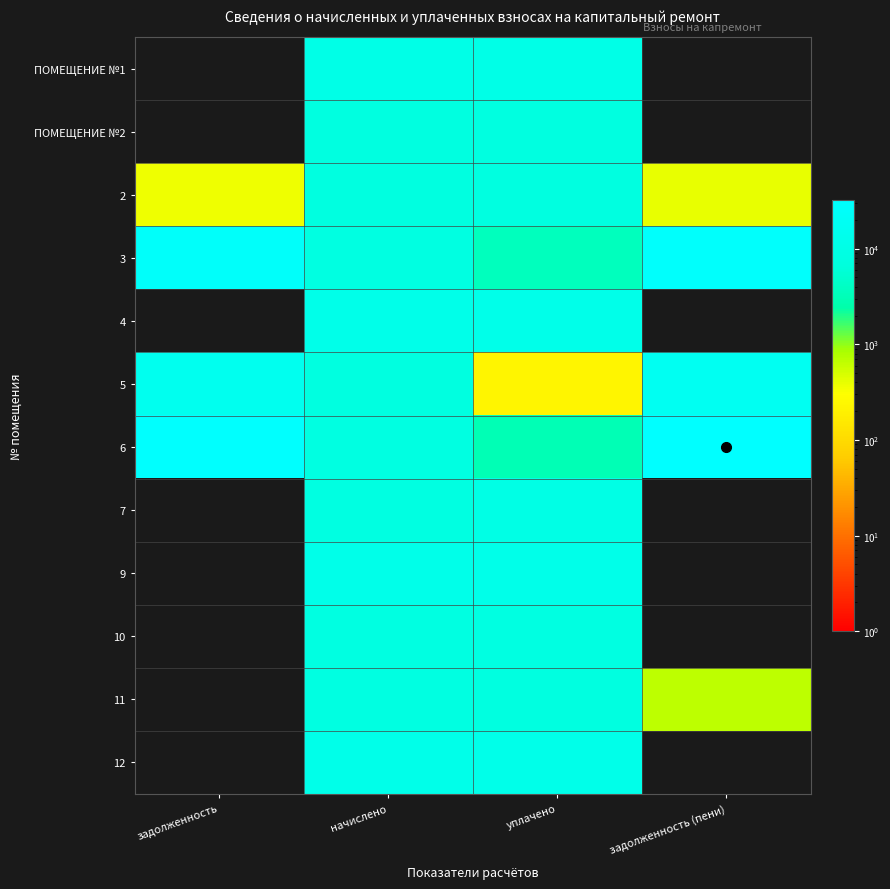

Reading left to right, list all the values displayed in this chart.

ПОМЕЩЕНИЕ №1: задолженность=0.0	начислено=11161.4	уплачено=11161.4	задолженность (пени)=0.0
ПОМЕЩЕНИЕ №2: задолженность=0.0	начислено=8097.8	уплачено=8097.8	задолженность (пени)=0.0
2: задолженность=361.9	начислено=8147.5	уплачено=8071.0	задолженность (пени)=389.2
3: задолженность=26173.5	начислено=8429.0	уплачено=3548.3	задолженность (пени)=27578.3
4: задолженность=0.0	начислено=11989.4	уплачено=11989.4	задолженность (пени)=0.0
5: задолженность=15598.3	начислено=8131.0	уплачено=225.9	задолженность (пени)=17631.0
6: задолженность=30273.4	начислено=8395.9	уплачено=3002.7	задолженность (пени)=32372.4
7: задолженность=0.0	начислено=8478.7	уплачено=9785.9	задолженность (пени)=0.0
9: задолженность=0.0	начислено=12171.6	уплачено=12171.6	задолженность (пени)=0.0
10: задолженность=0.0	начислено=8395.9	уплачено=8395.9	задолженность (пени)=0.0
11: задолженность=0.0	начислено=8180.6	уплачено=8131.2	задолженность (пени)=681.7
12: задолженность=0.0	начислено=12039.1	уплачено=12039.1	задолженность (пени)=0.0